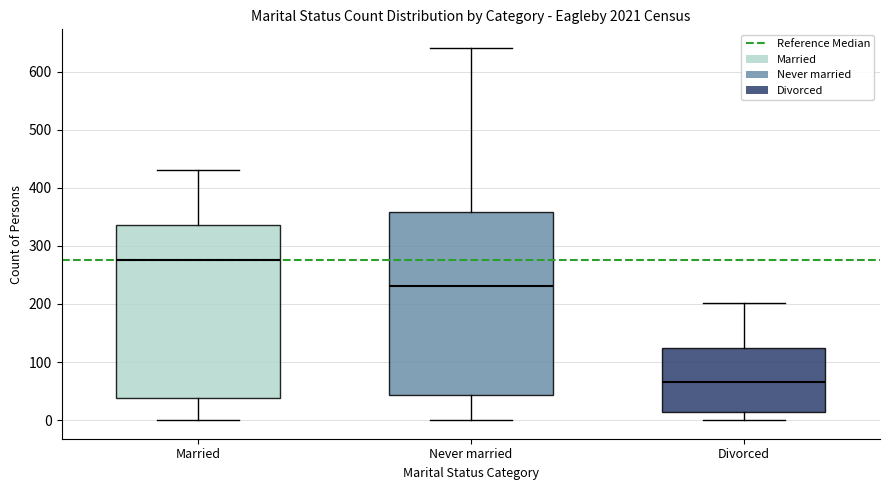

Which box has the highest median line?

Married